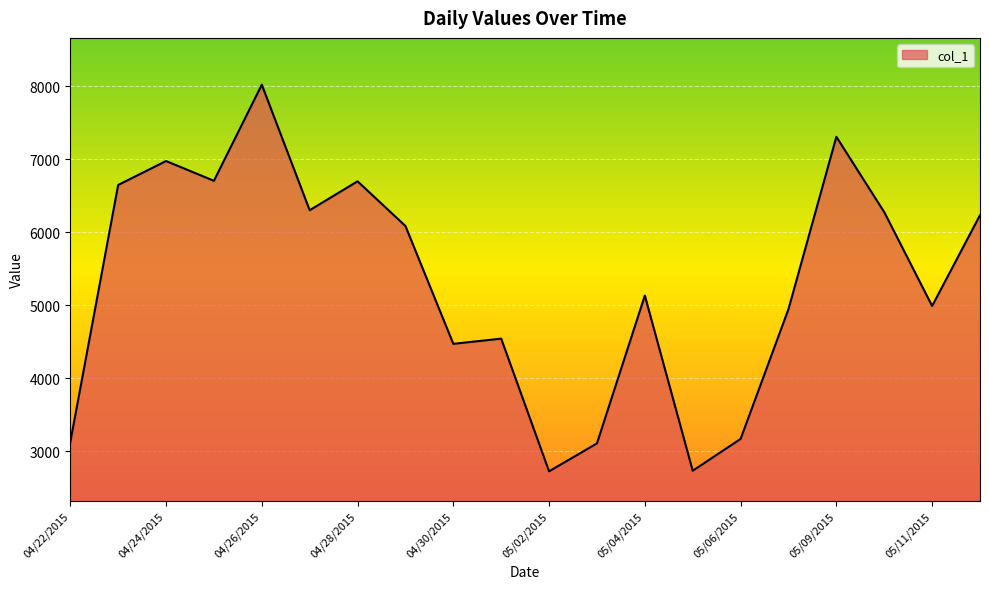

What is the difference between the maximum and minimum values?

5298